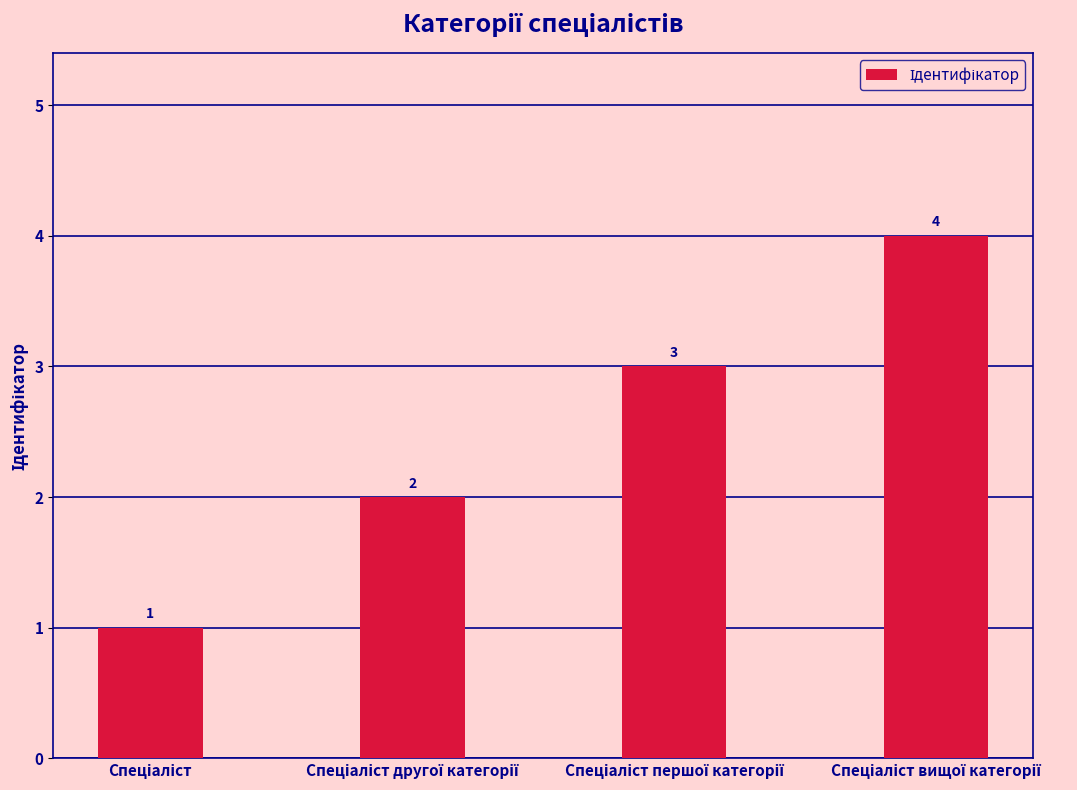

Does the chart contain stacked bars?

No